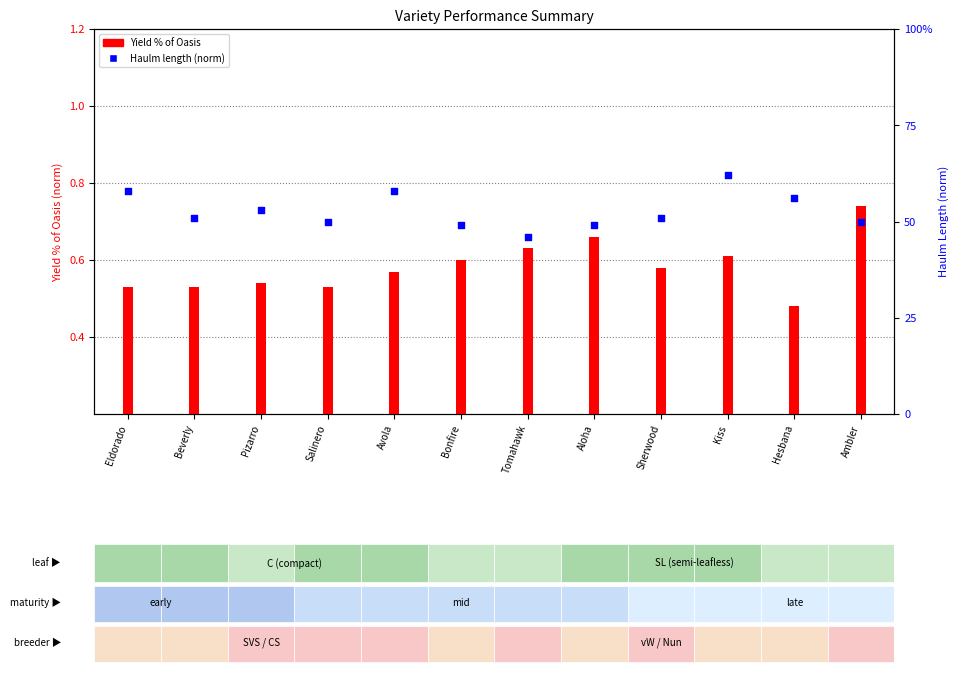

What is the total value across all series at Tomahawk?

1.1